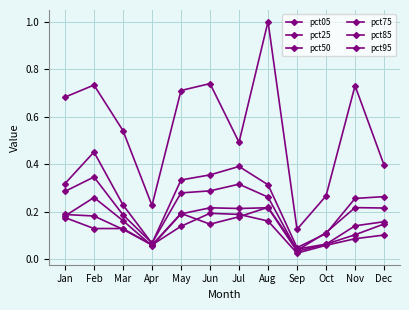

Is this an area chart (filled region under the line)?

No